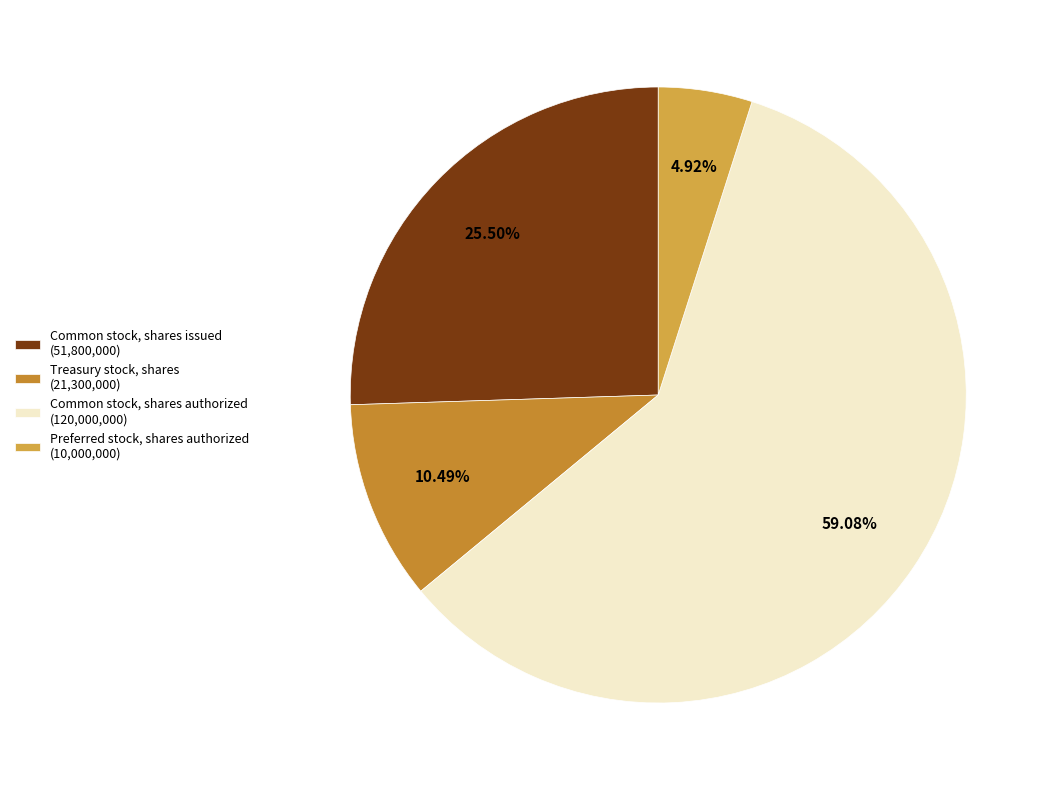

To the nearest percent, what is the average slice percentage?

25%